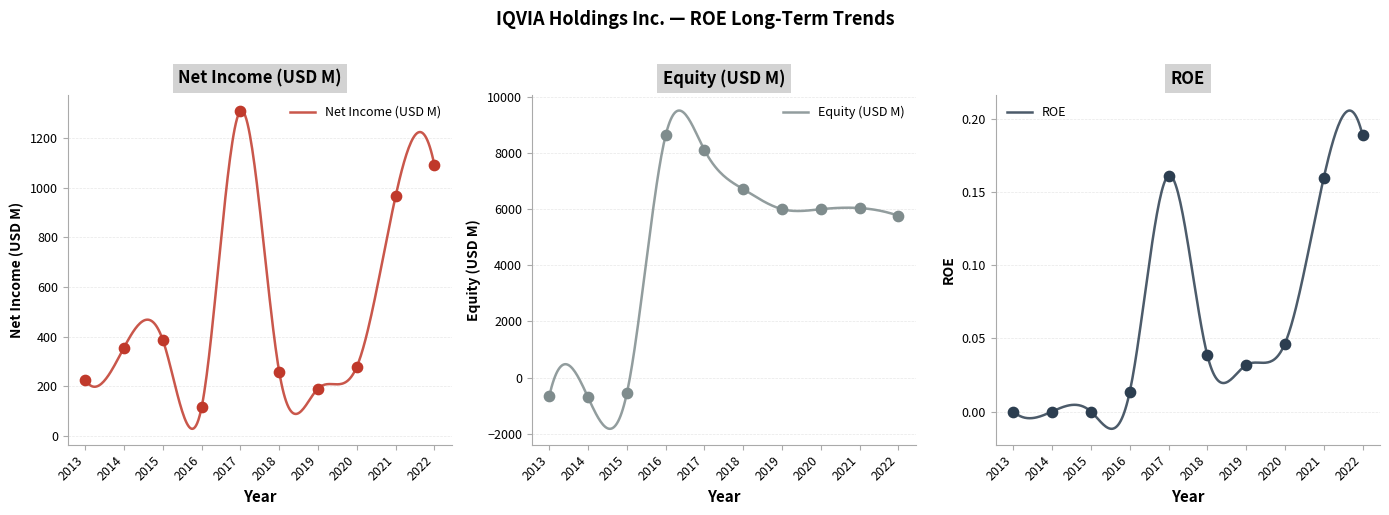

Which series reaches the minimum Y coordinate?

Equity (USD M)